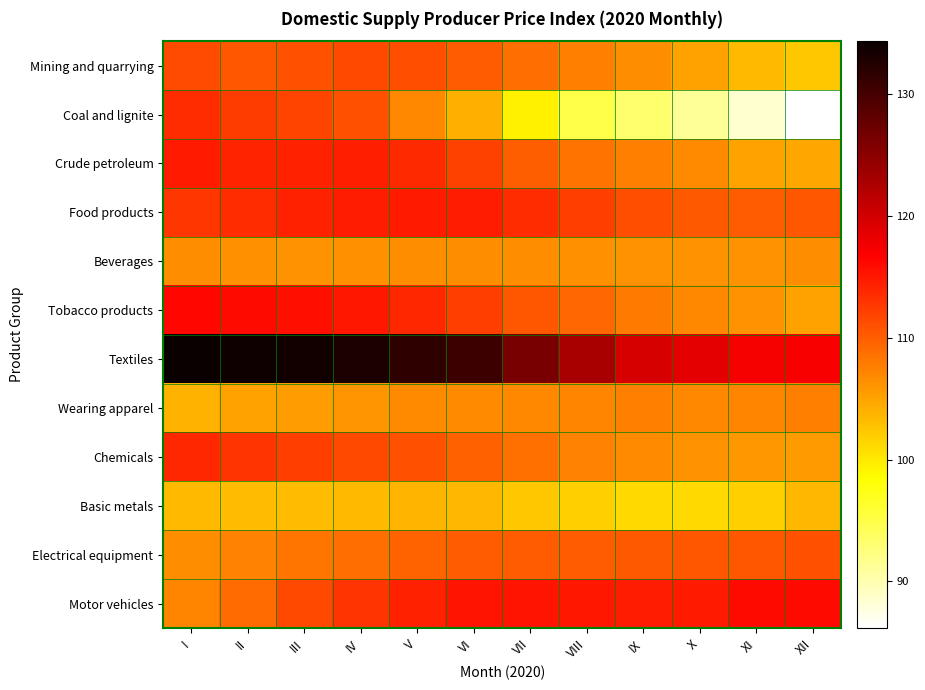

Which series has the largest total across all categories?

Textiles